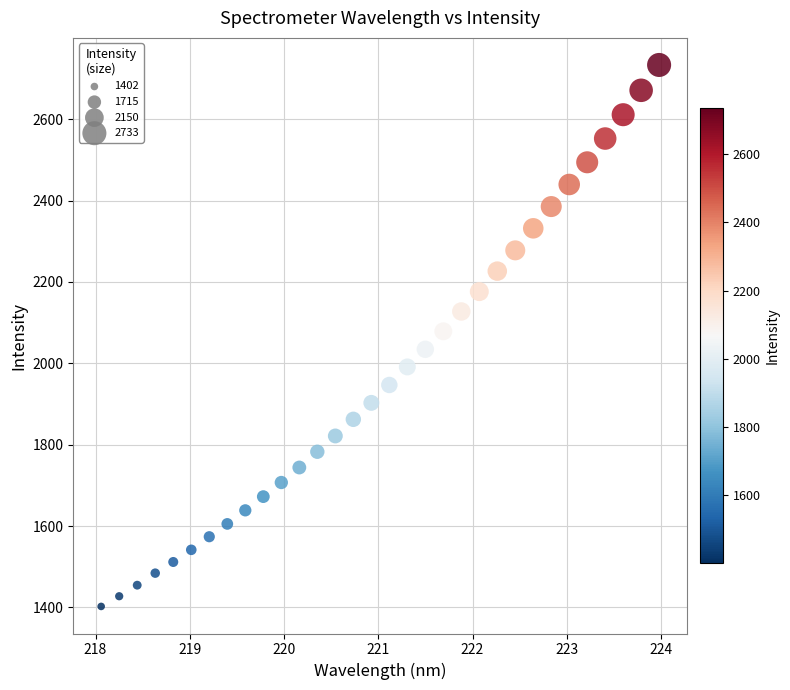

What is the range of Y values (max minus min)?

1330.9